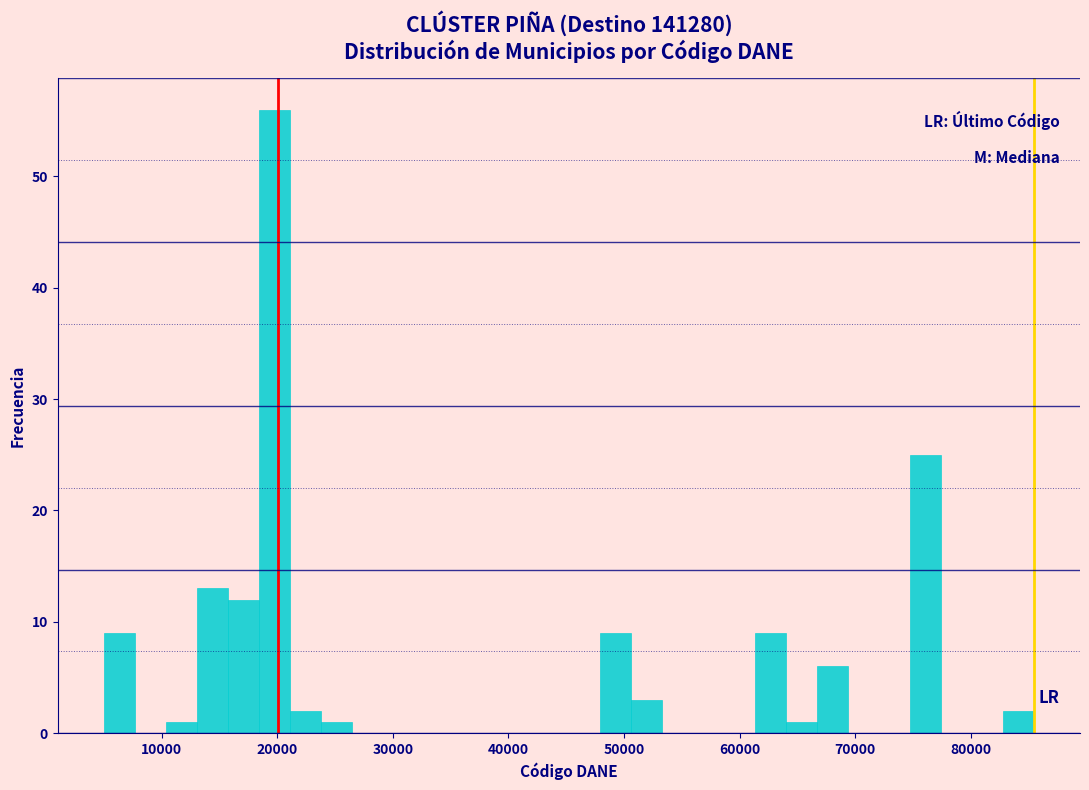

Read against the x-axis, roughly where is the centre of the tallest bar?

20000